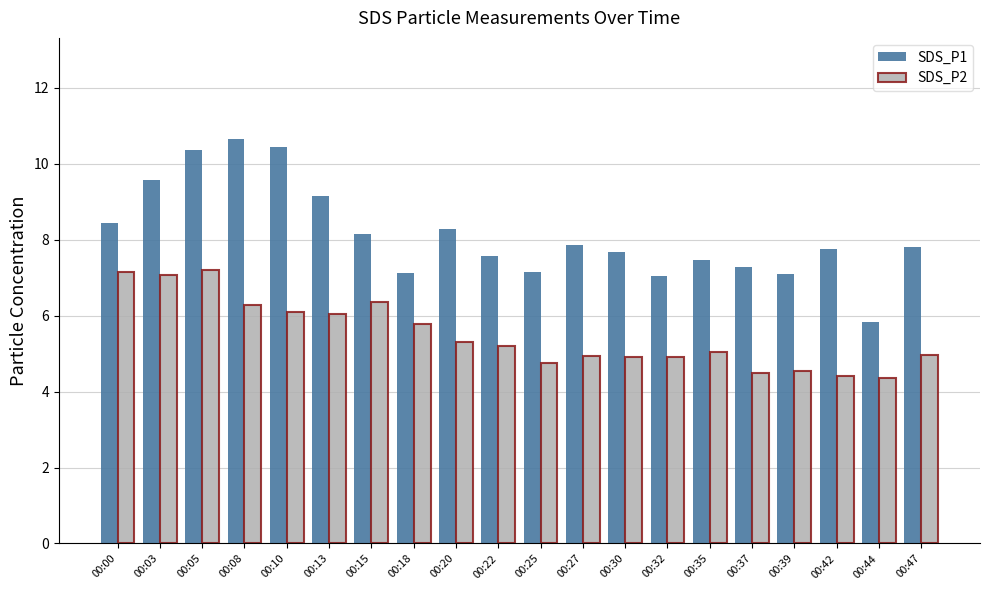

What are all the series names shown in the legend?

SDS_P1, SDS_P2